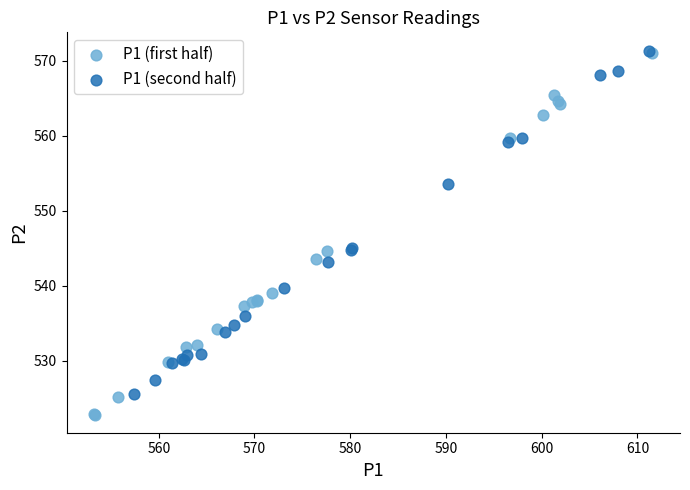

Which series contains the lowest Y value?

P1 (first half)